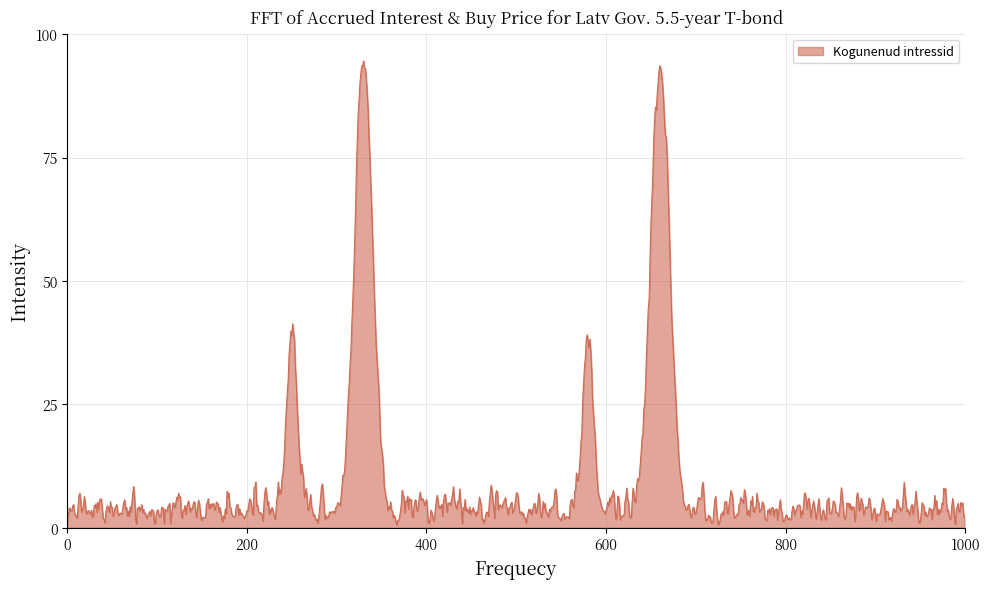

What is the greatest value displayed?

94.6